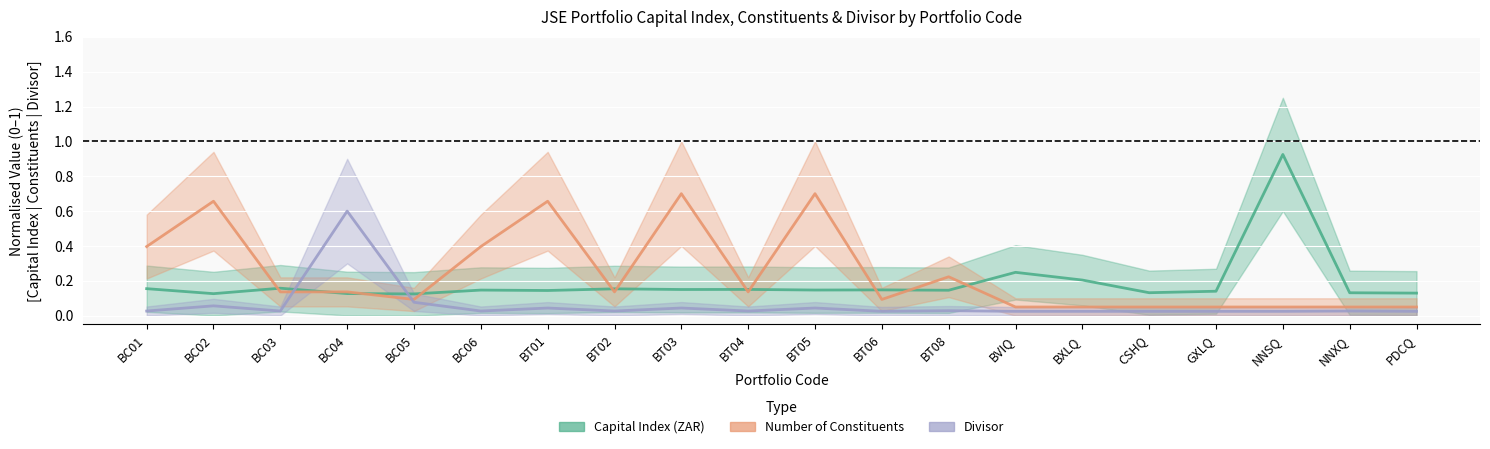

Which series has the largest range (max minus min)?

Capital Index (ZAR)